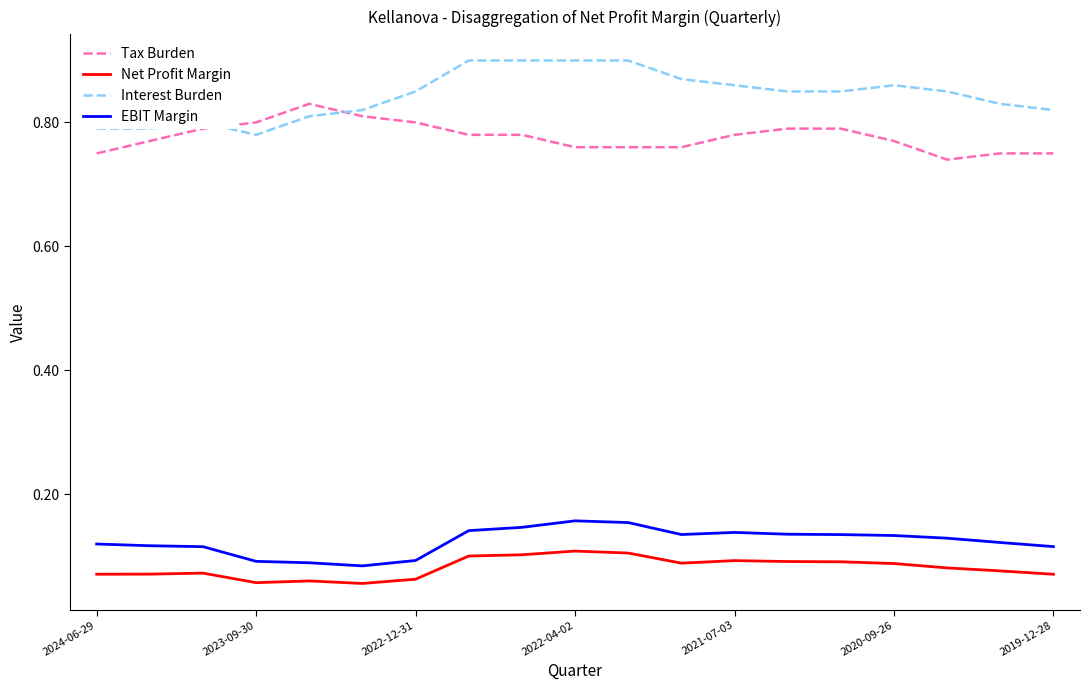

List the series in order of their peak value, lowest first.

Net Profit Margin, EBIT Margin, Tax Burden, Interest Burden